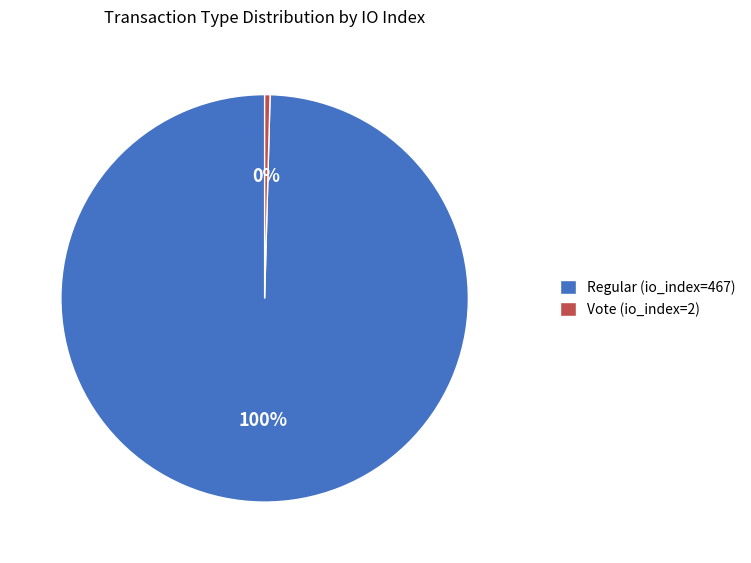

True or false: Regular (io_index=467) accounts for 100% of the total.

True